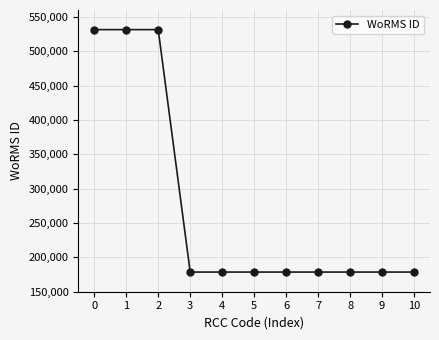

What is the ratio of the value at 1 to the value at 7?

3.0